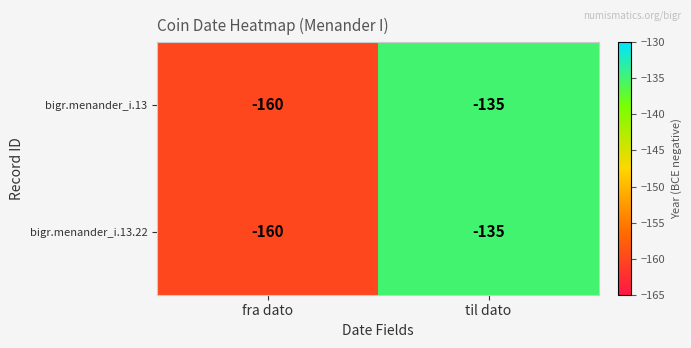

The bigr.menander_i.13 series shows -160 at fra dato. True or false?

True